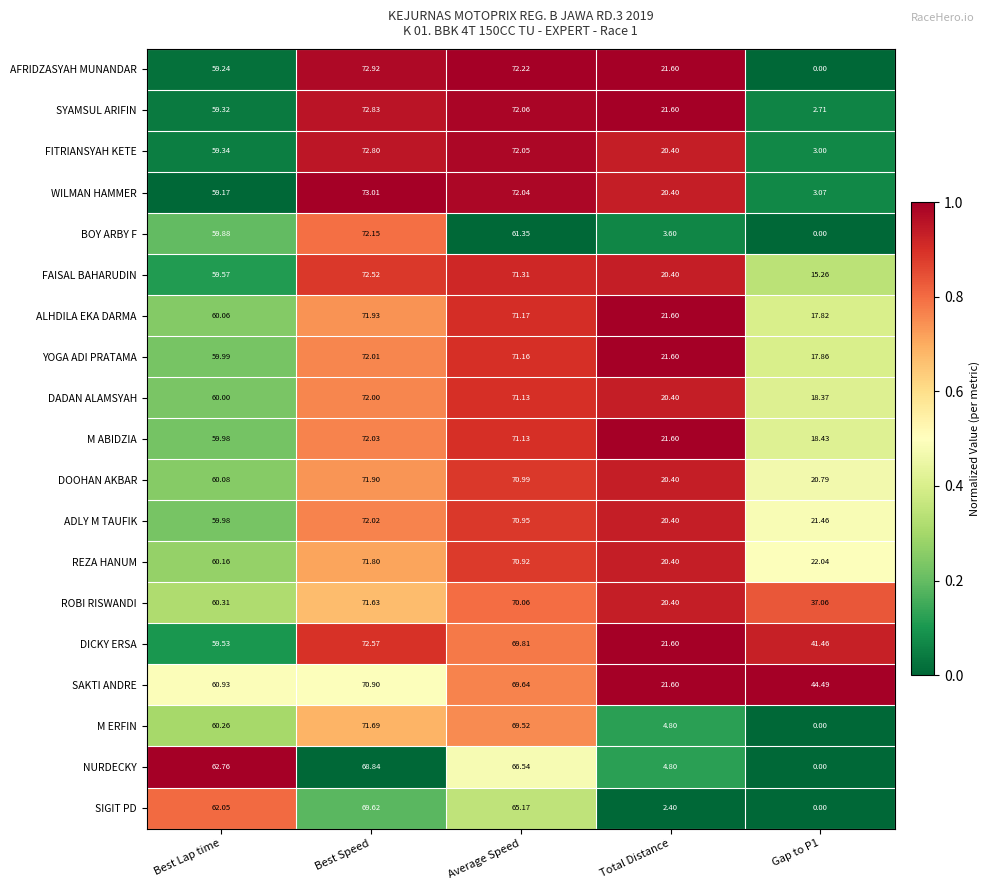

Rank the series by their maximum value, from highest to lowest.

WILMAN HAMMER, AFRIDZASYAH MUNANDAR, SYAMSUL ARIFIN, FITRIANSYAH KETE, DICKY ERSA, FAISAL BAHARUDIN, BOY ARBY F, M ABIDZIA, ADLY M TAUFIK, YOGA ADI PRATAMA, DADAN ALAMSYAH, ALHDILA EKA DARMA, DOOHAN AKBAR, REZA HANUM, M ERFIN, ROBI RISWANDI, SAKTI ANDRE, SIGIT PD, NURDECKY